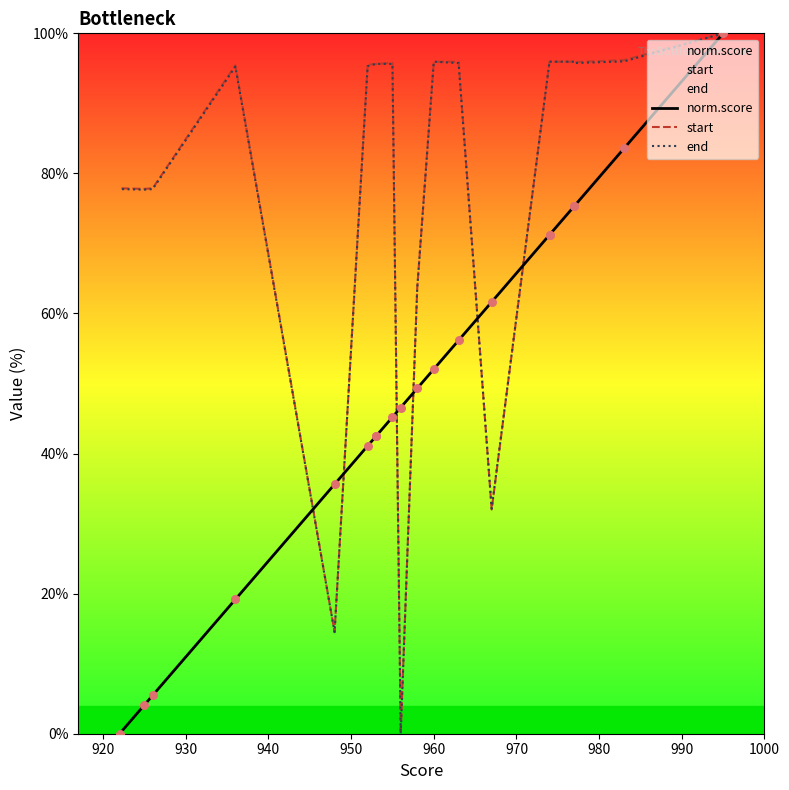

What are all the series names shown in the legend?

norm.score, start, end